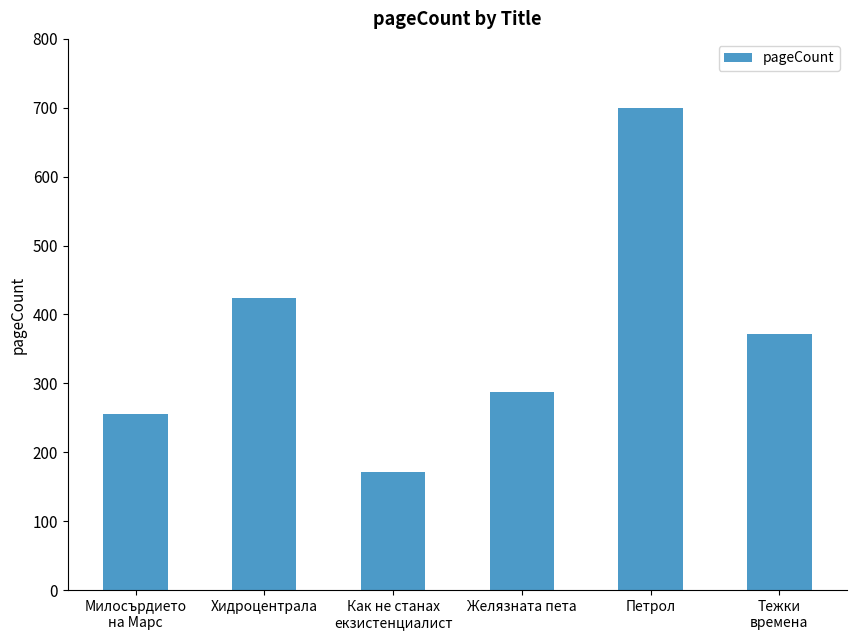

Where is the data nearest to the value 436?

Хидроцентрала